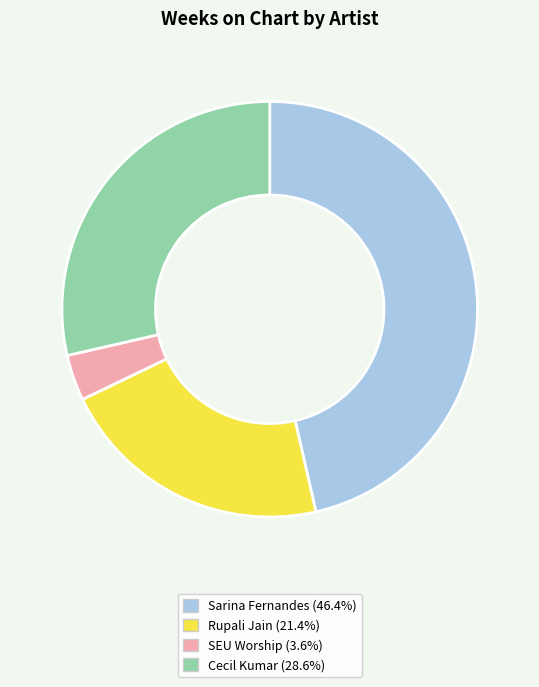

How many segments does this pie chart have?

4